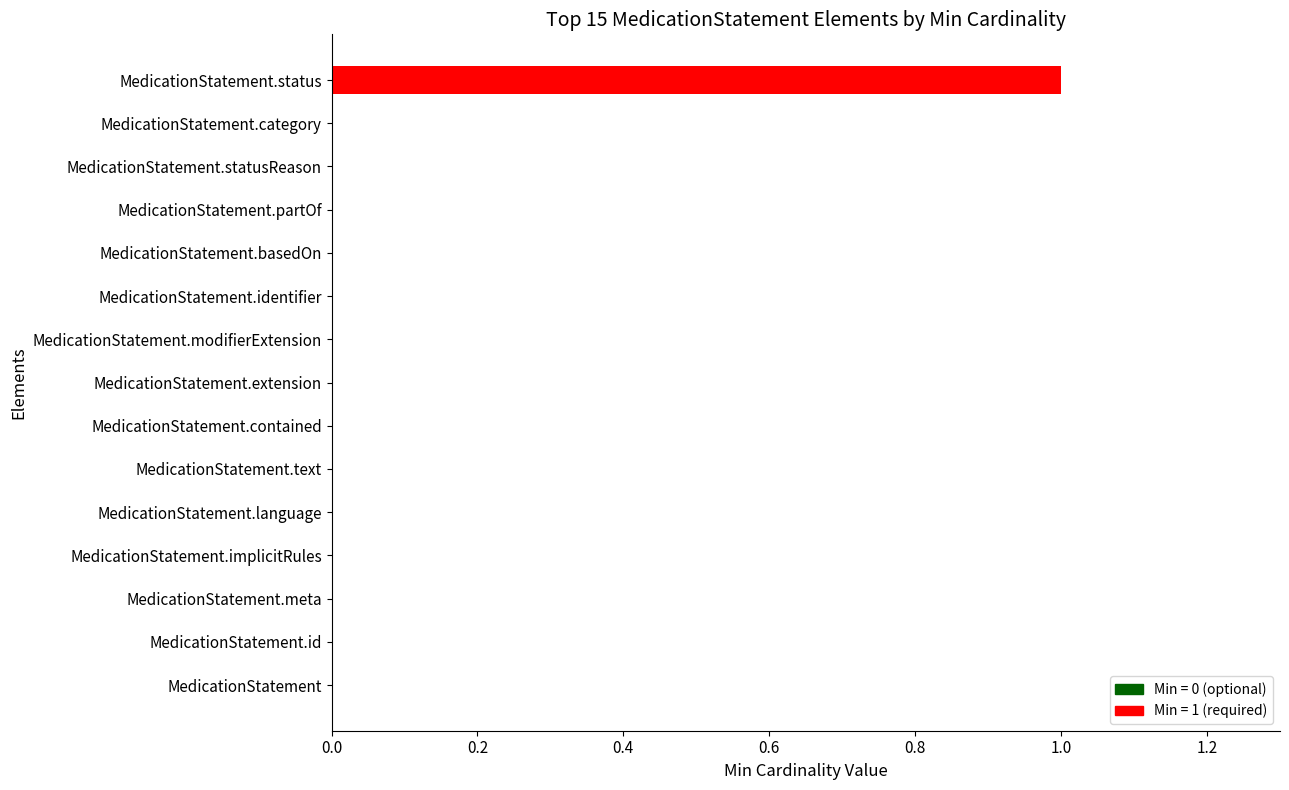

True or false: the data shows 1 at MedicationStatement.status.

True